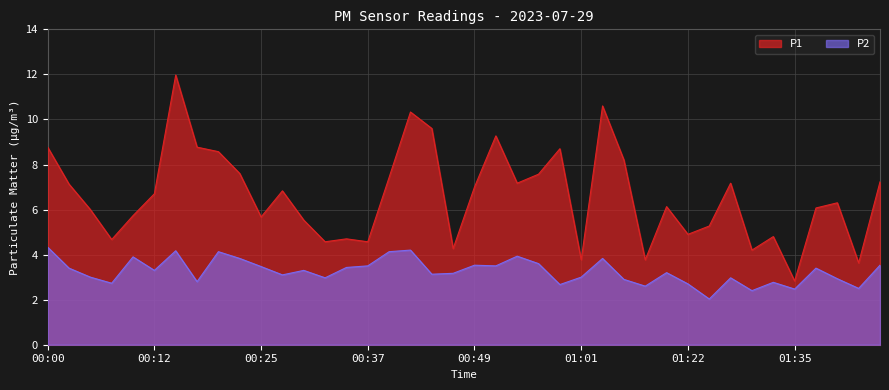

What is the difference between the P2 values at 01:40 and 01:45?

0.6